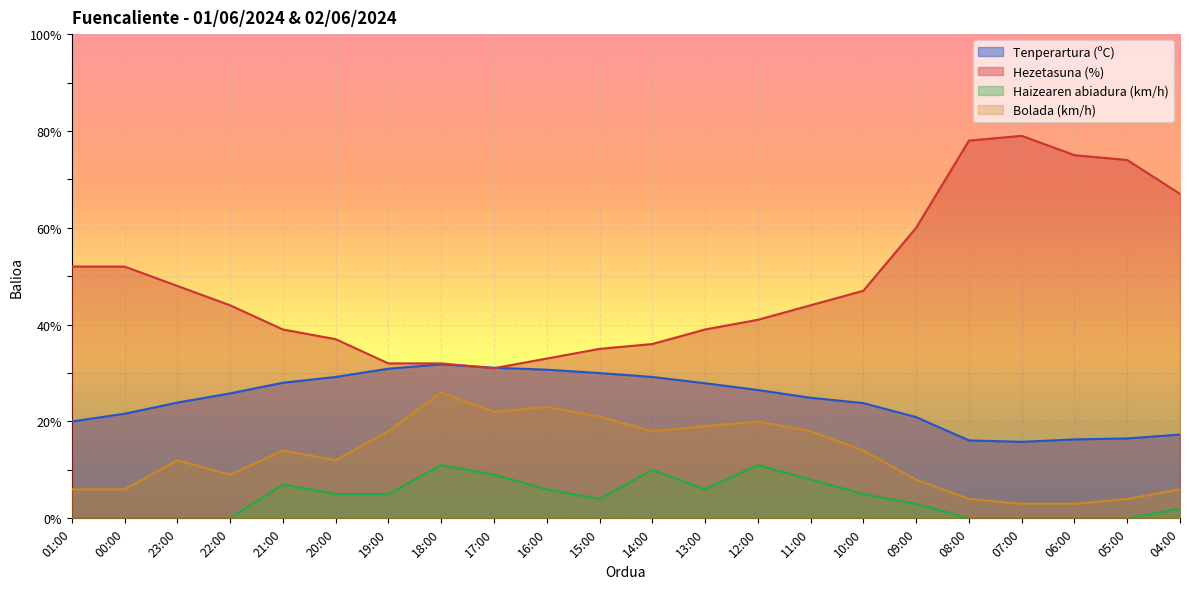

The value of Haizearen abiadura (km/h) at 15:00 is 5.8. True or false?

False